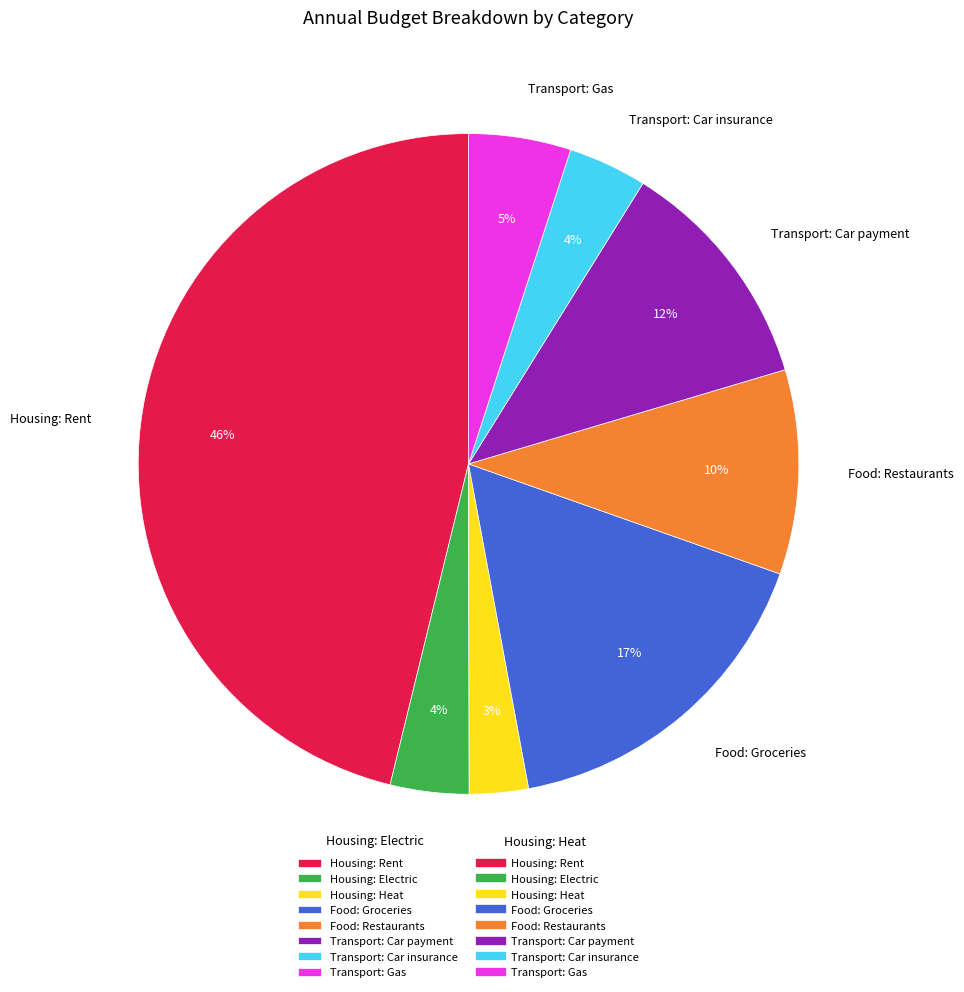

To the nearest percent, what portion does Housing: Rent represent?

46%